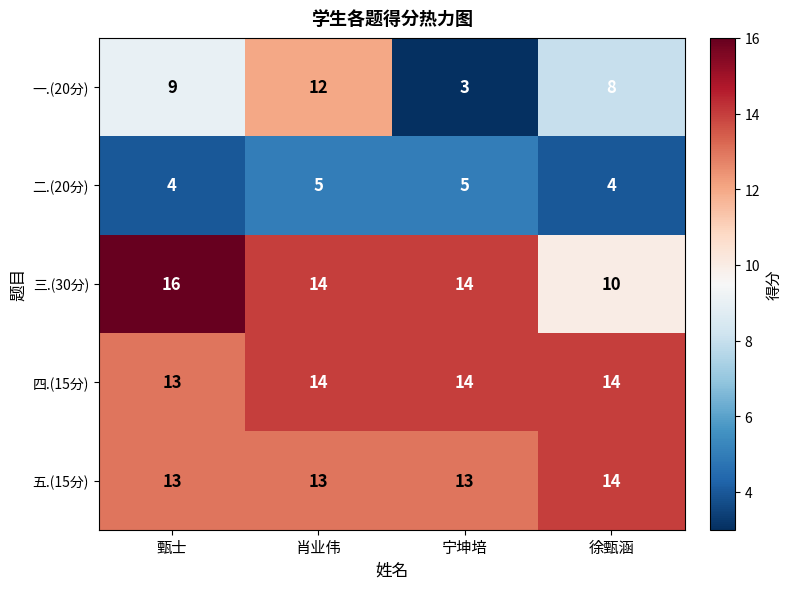

True or false: 四.(15分) has a value of 14 at 徐甄涵.

True